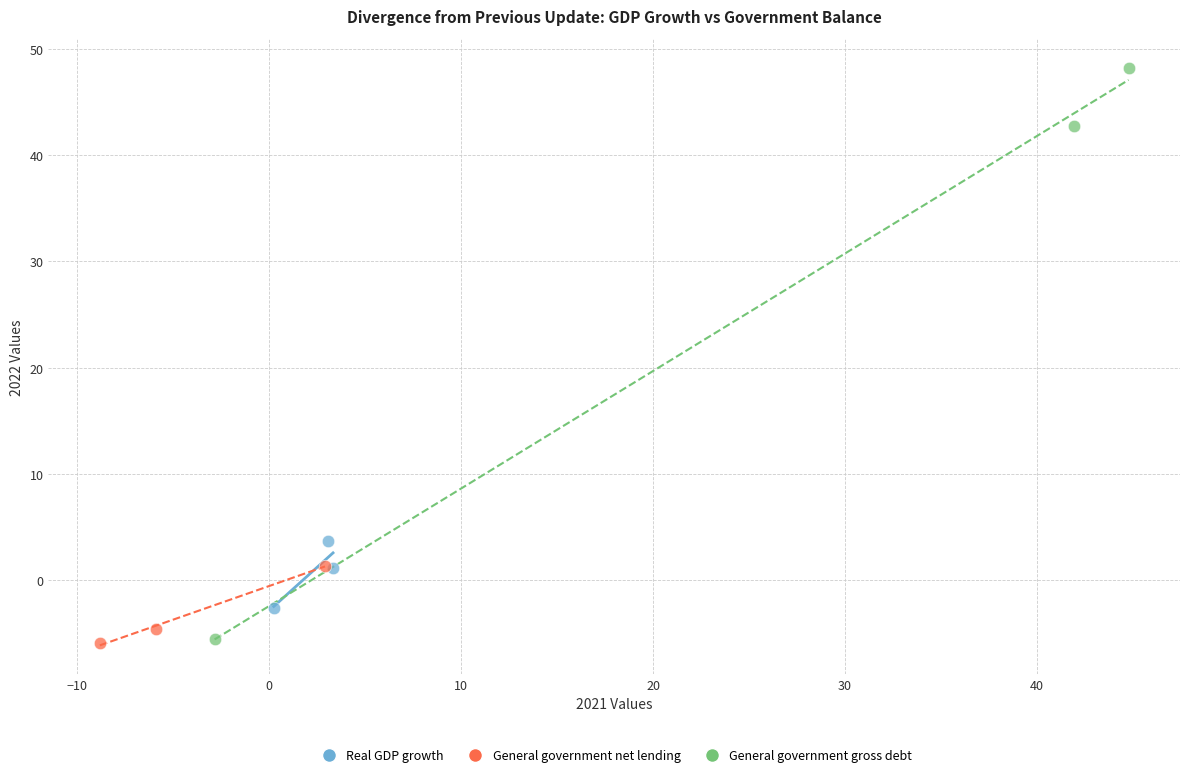

Which series has the largest Y range (max minus min)?

General government gross debt